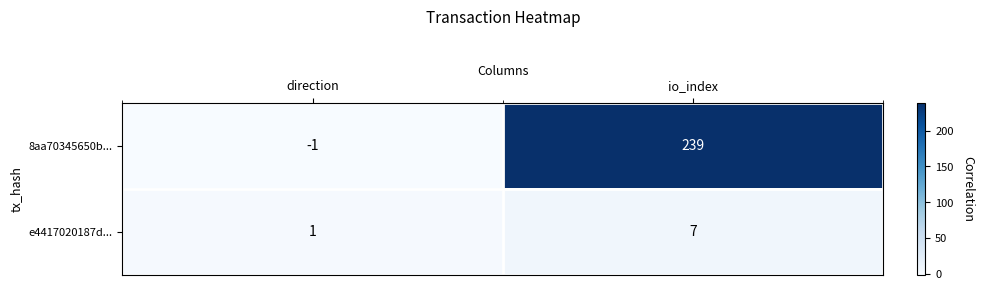

Reading left to right, extract all data points from this chart.

8aa70345650b...: -1	239
e4417020187d...: 1	7